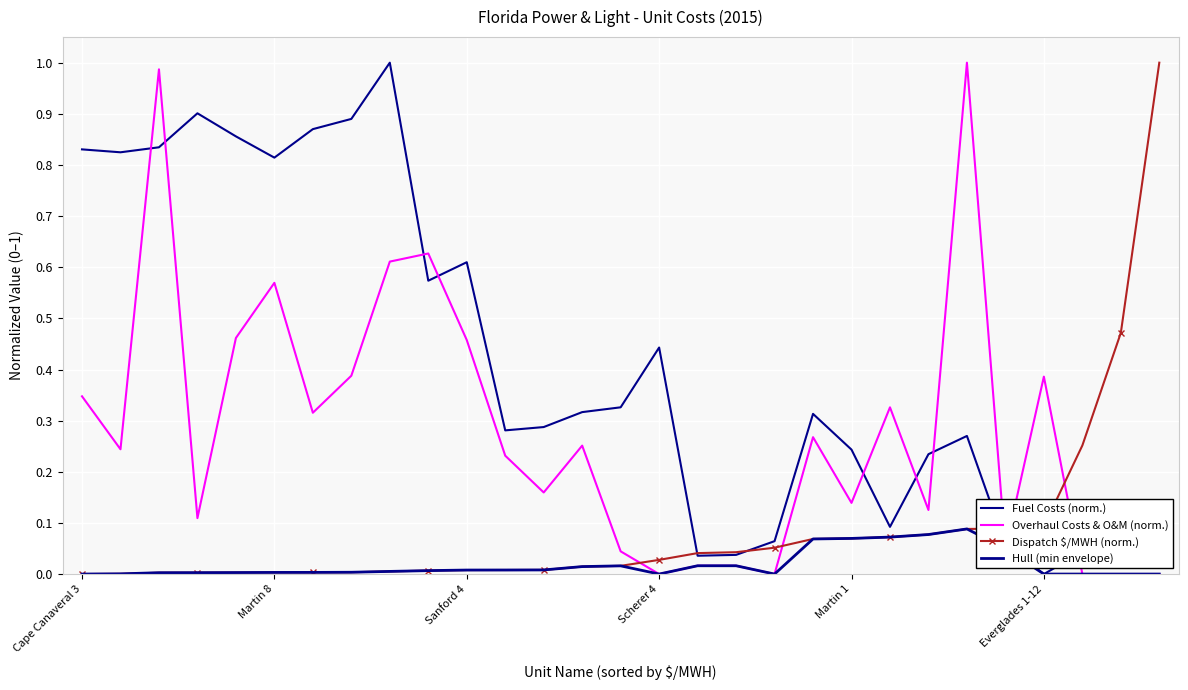

What is the label of the 11th point from the right?

18